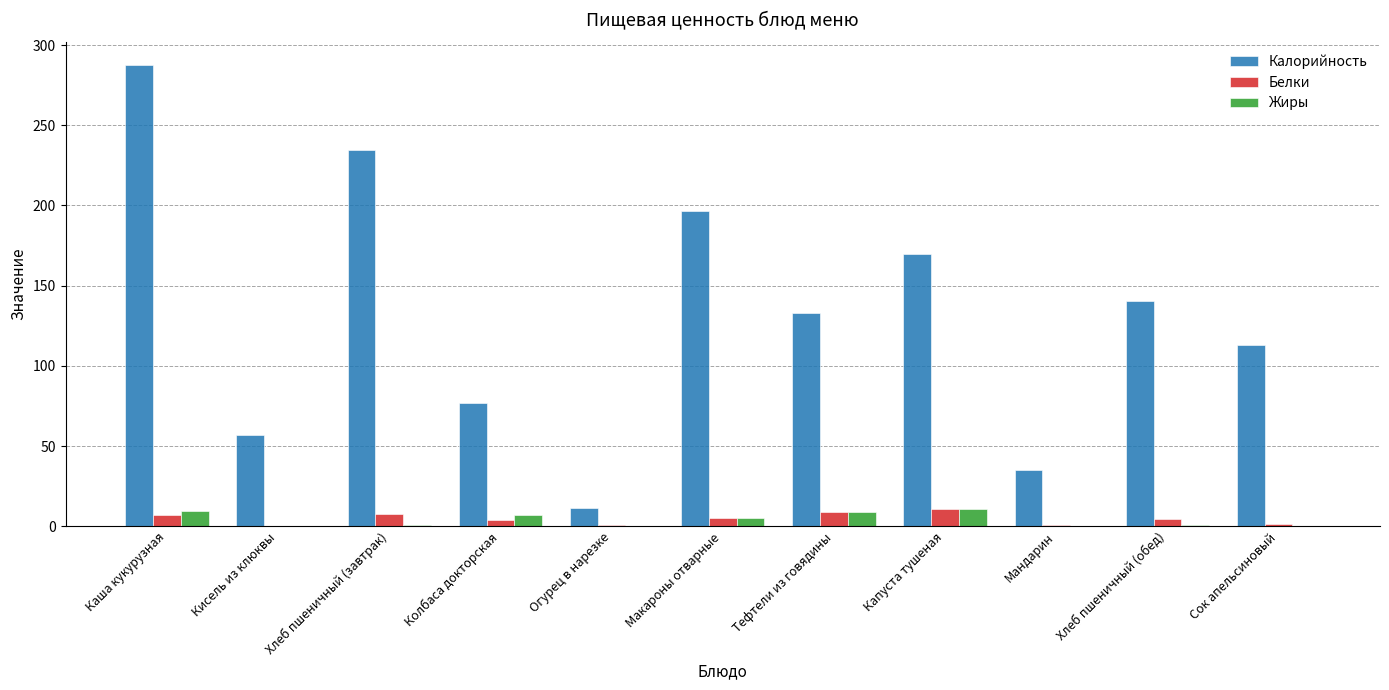

Which series has the largest range (max minus min)?

Калорийность